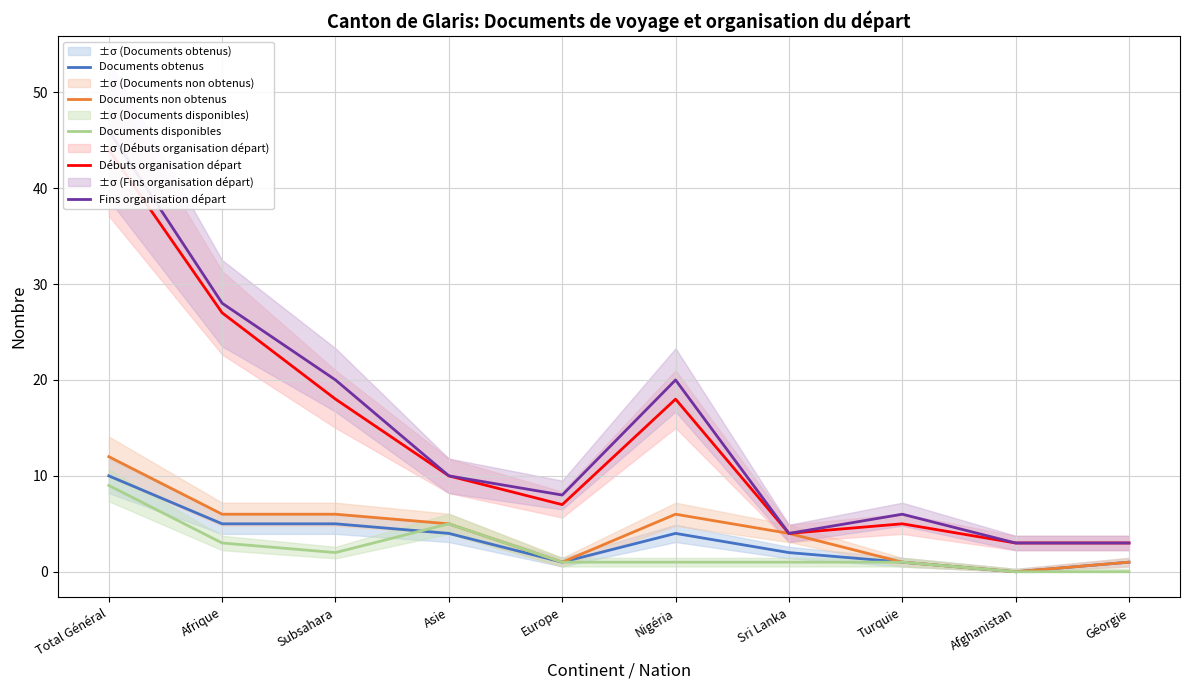

Between Sri Lanka and Géorgie, which series saw the biggest shift?

Documents non obtenus